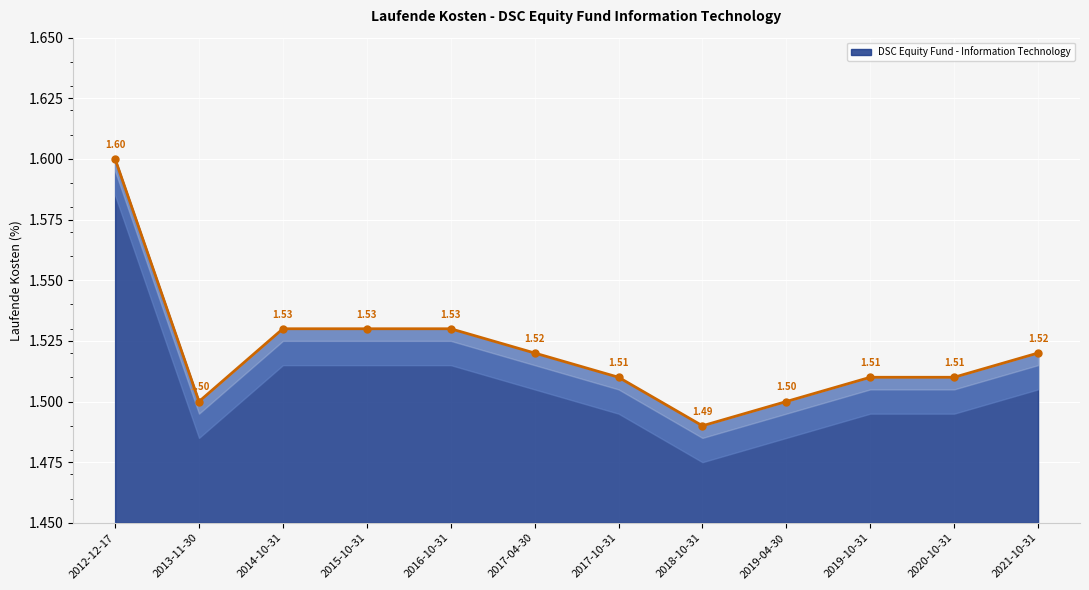

Reading left to right, transcribe all the data shown in this chart.

2012-12-17=1.6	2013-11-30=1.5	2014-10-31=1.5	2015-10-31=1.5	2016-10-31=1.5	2017-04-30=1.5	2017-10-31=1.5	2018-10-31=1.5	2019-04-30=1.5	2019-10-31=1.5	2020-10-31=1.5	2021-10-31=1.5